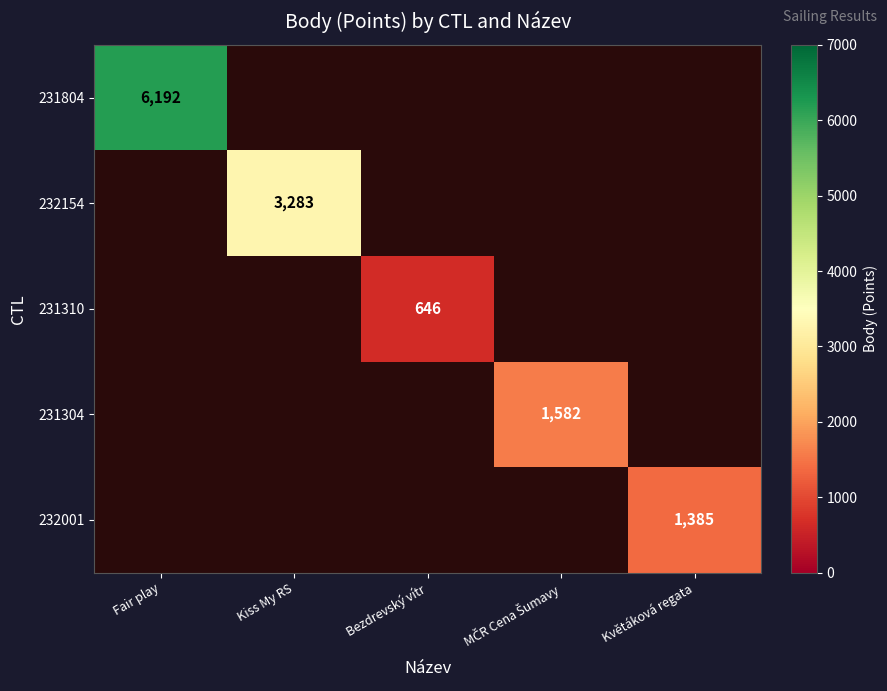

Which series has the largest range (max minus min)?

231804